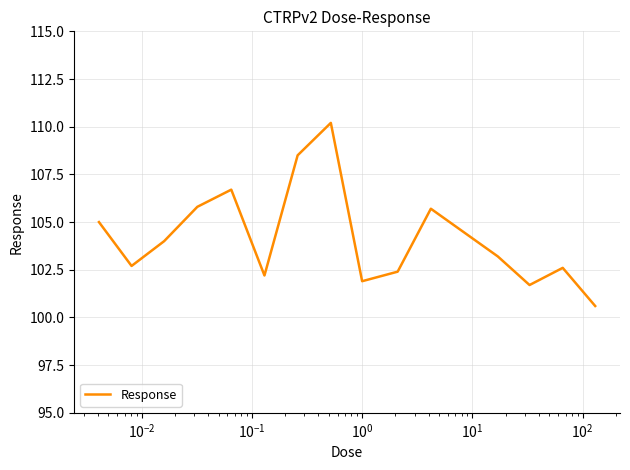

What is the greatest value displayed?

110.2